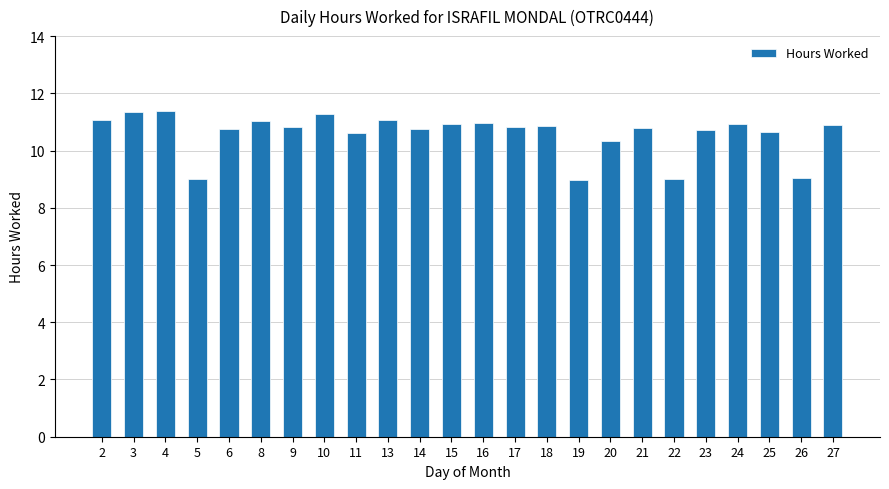

What is the sum of the values at 15 and 24?

21.8